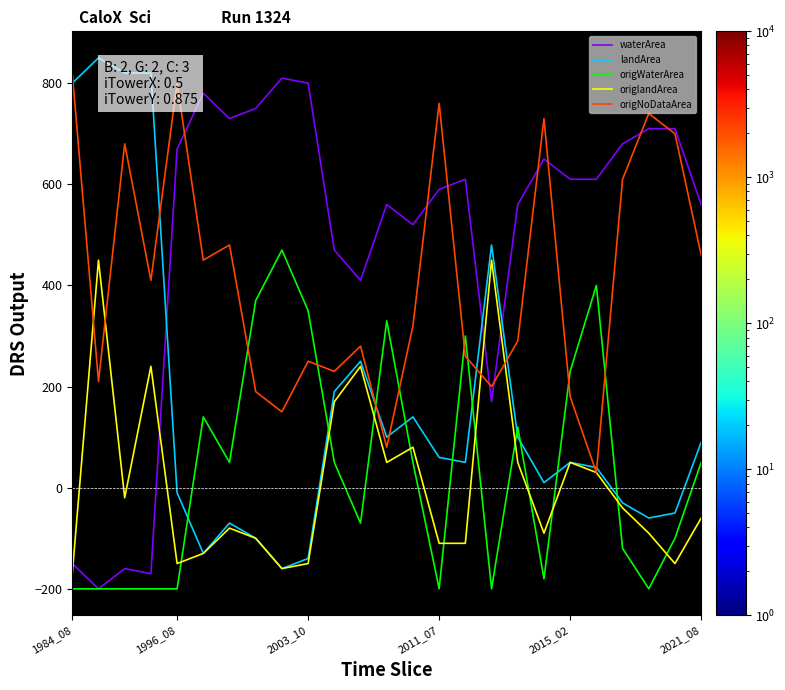

Which series has the largest total across all categories?

waterArea